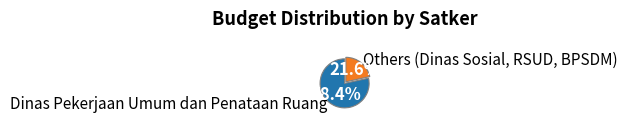

Rank the categories by value from highest to lowest.

Dinas Pekerjaan Umum dan Penataan Ruang, Others (Dinas Sosial, RSUD, BPSDM)